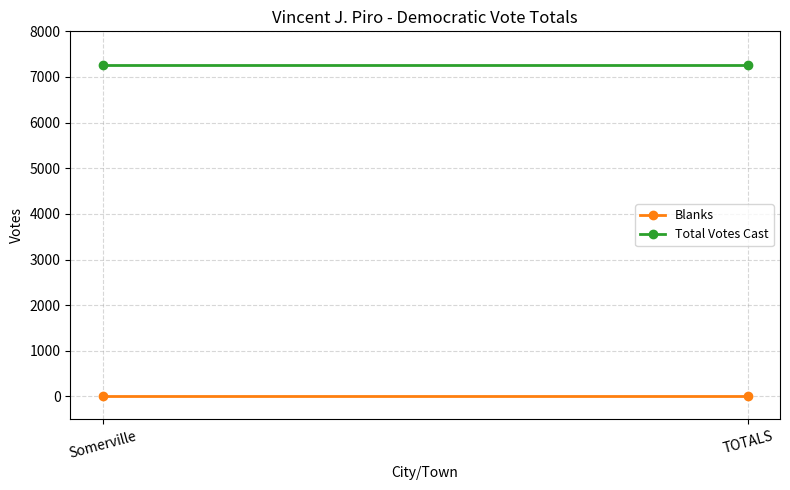

Reading left to right, what are all the values shown in this chart?

Blanks: Somerville=0	TOTALS=0
Total Votes Cast: Somerville=7273	TOTALS=7273